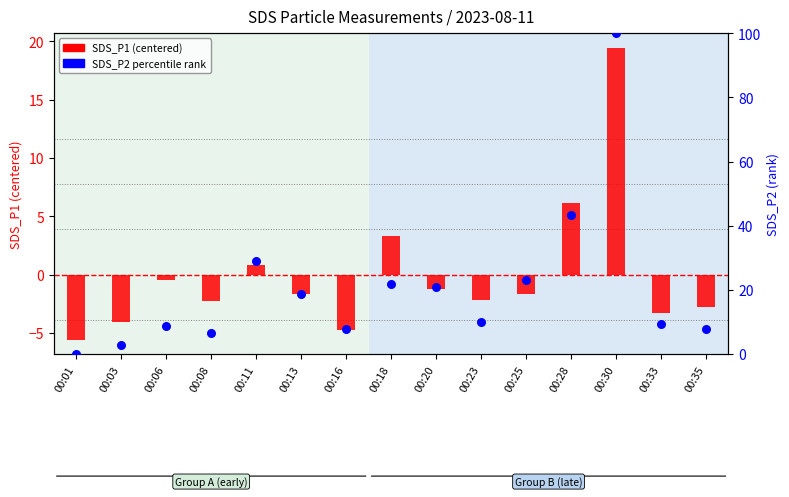

What is the total value across all series at 00:03?

-1.2